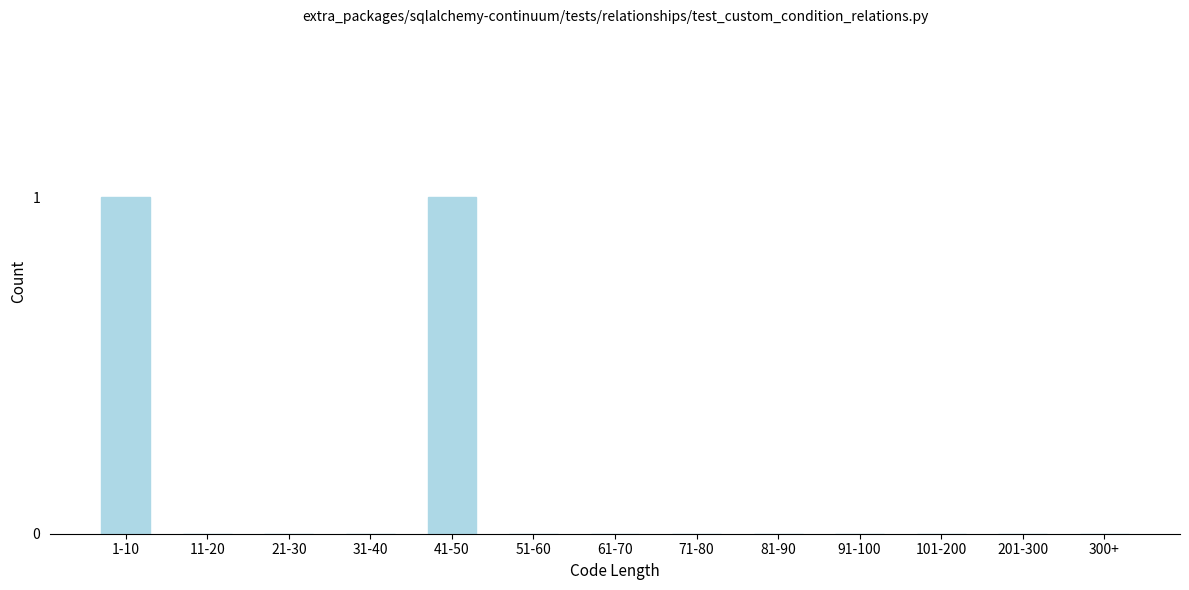

Reading right to left, list all the values displayed in this chart.

300+=0	201-300=0	101-200=0	91-100=0	81-90=0	71-80=0	61-70=0	51-60=0	41-50=1	31-40=0	21-30=0	11-20=0	1-10=1